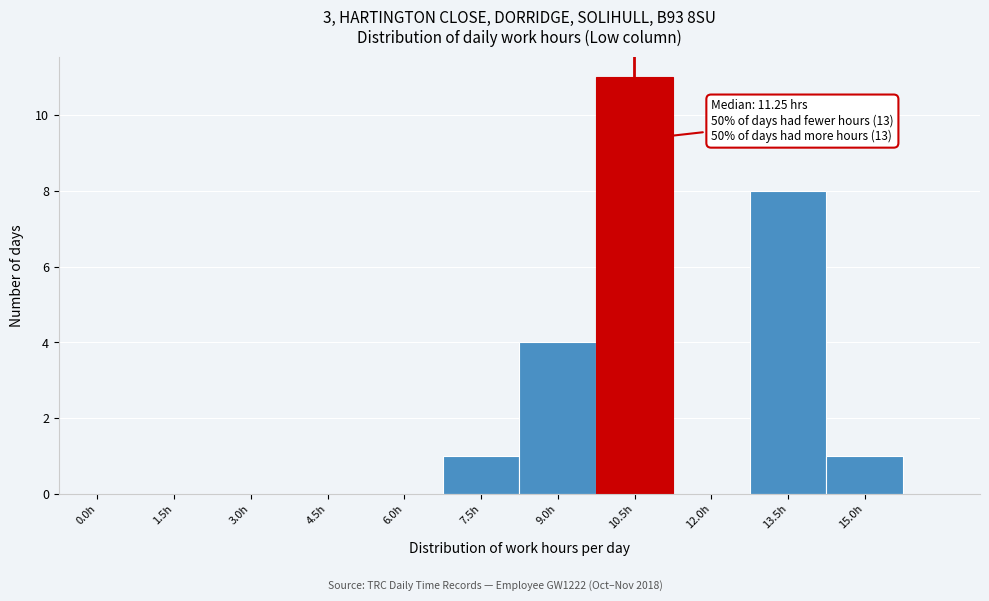

Reading left to right, extract all data points from this chart.

0.0h=0	1.5h=0	3.0h=0	4.5h=0	6.0h=0	7.5h=1	9.0h=4	10.5h=11	12.0h=0	13.5h=8	15.0h=1